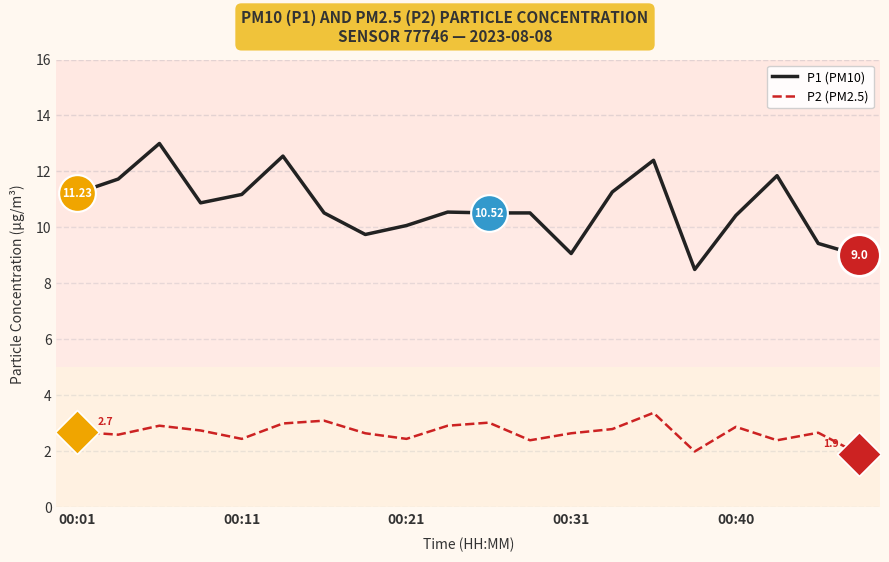

Which series has the largest total across all categories?

P1 (PM10)